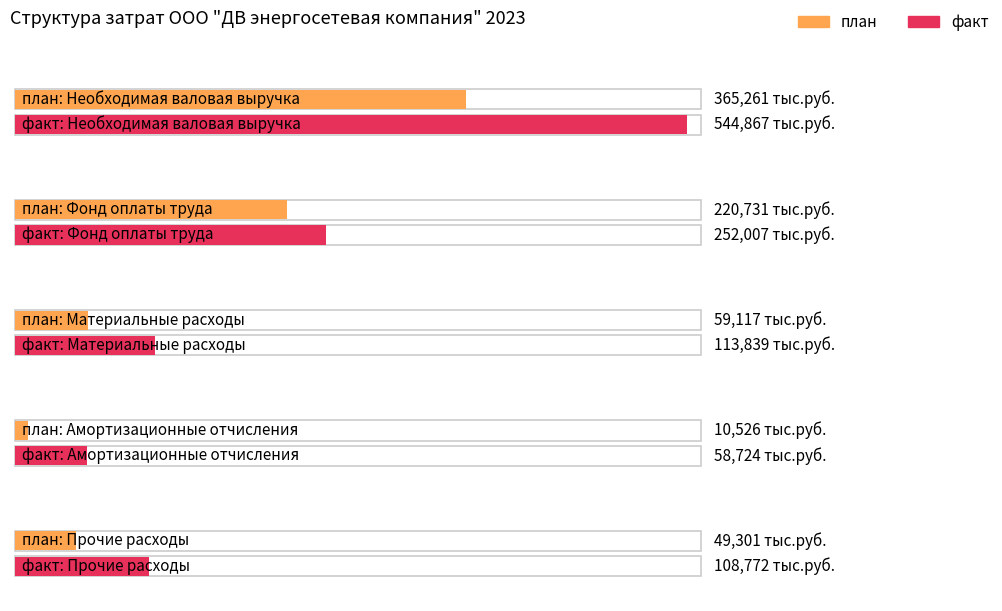

At which label is план closest to 187893?

Фонд оплаты труда